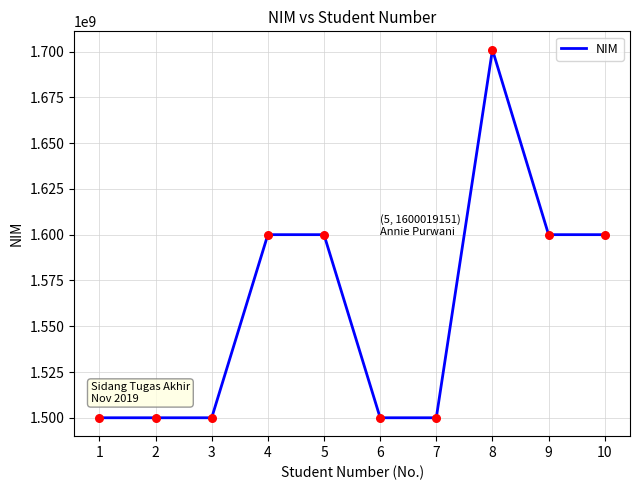

What is the ratio of the value at 5 to the value at 10?

1.0